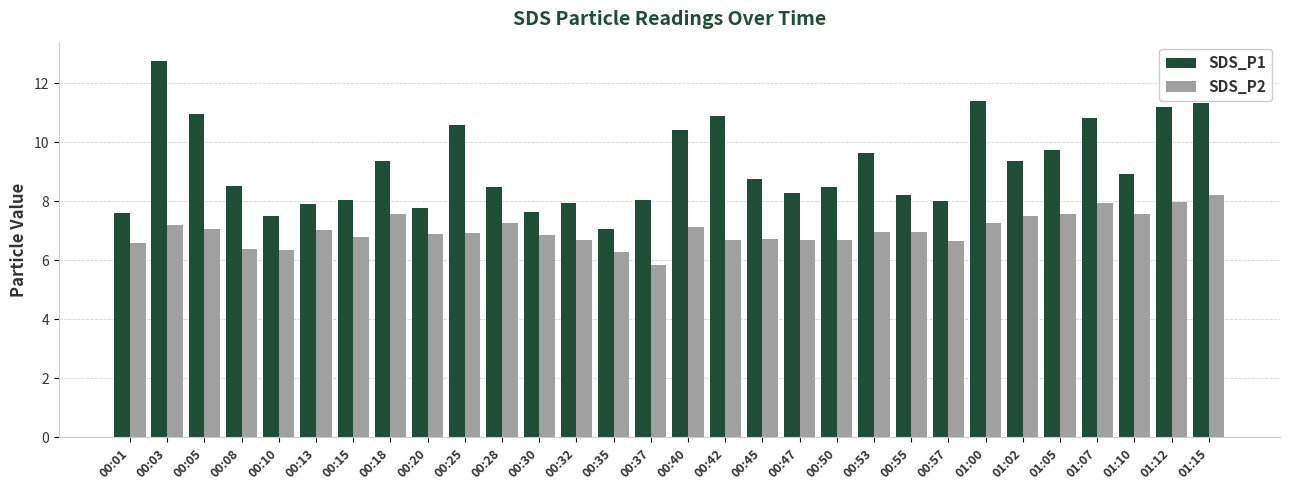

Rank the series by their maximum value, from highest to lowest.

SDS_P1, SDS_P2